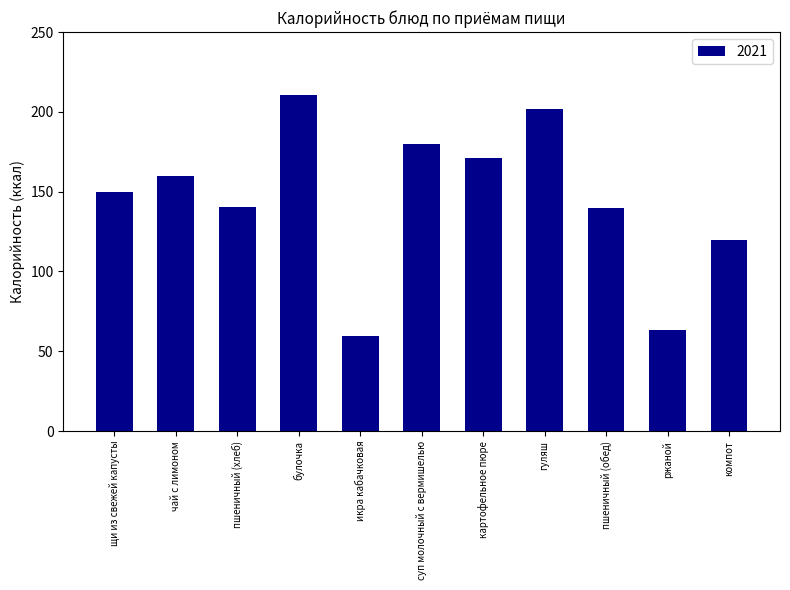

Approximately how many times larger is the value at пшеничный (хлеб) compared to чай с лимоном?

0.9